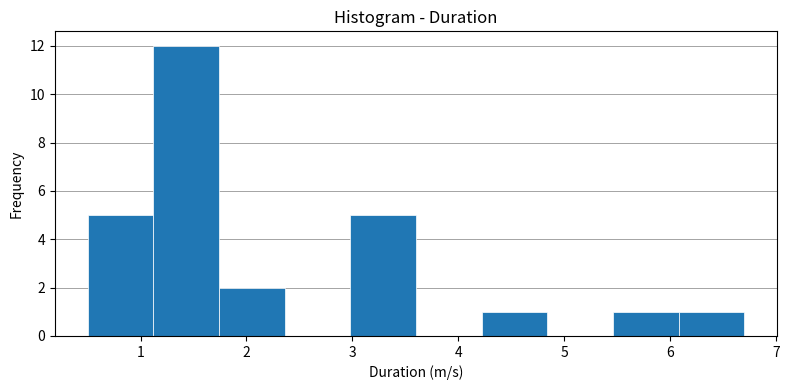

Over which range of the x-axis is the bar tallest?

1.12 to 1.74